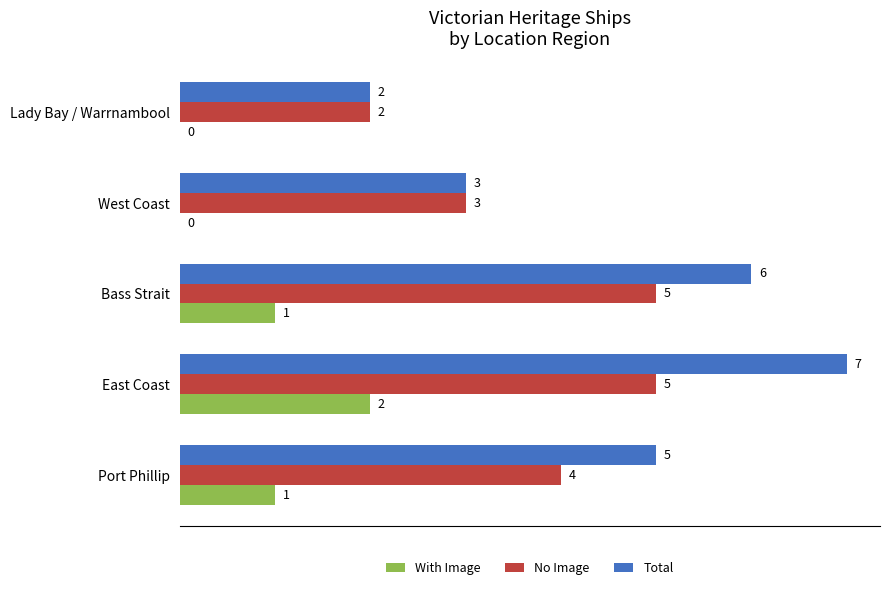

What is the sum of all Total values?

23